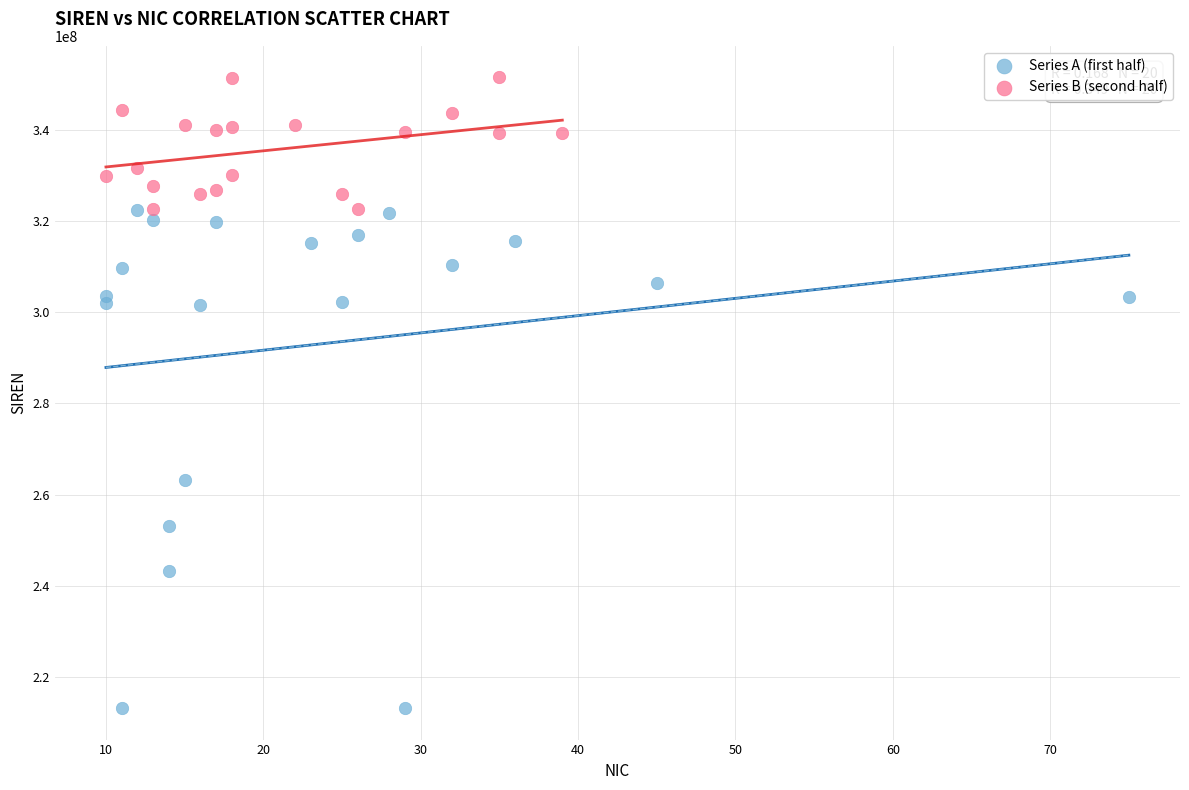

Which series has the largest Y range (max minus min)?

Series A (first half)